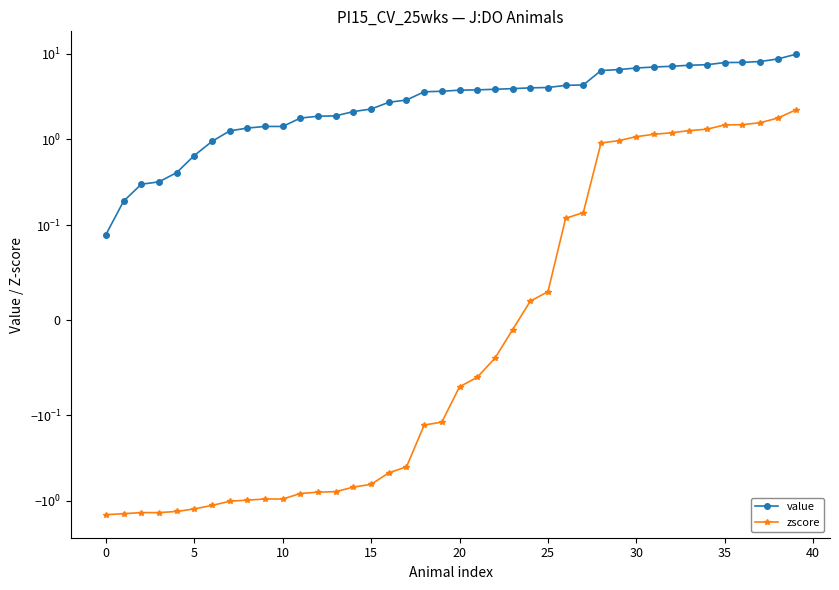

Which label corresponds to the largest value in the chart?

39